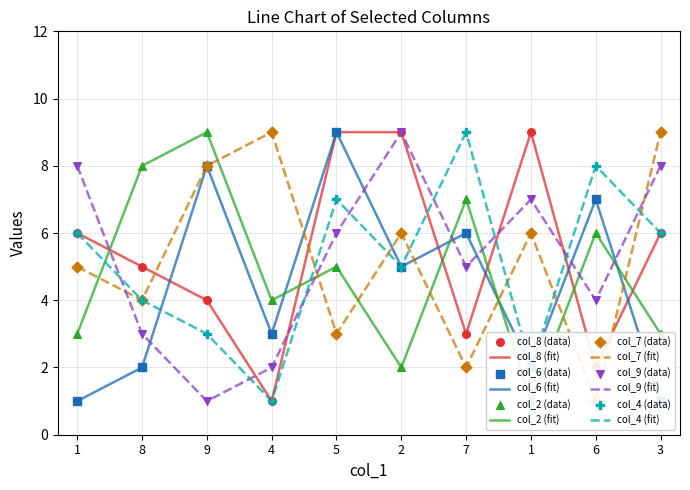

At which category is the sum across all series the highest?

5